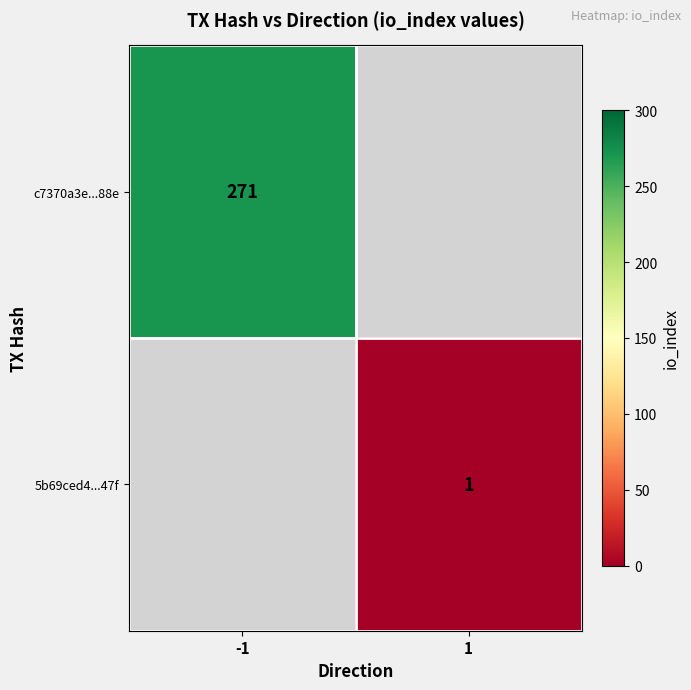

Is it true that 5b69ced4...47f equals 0 at 1?

False